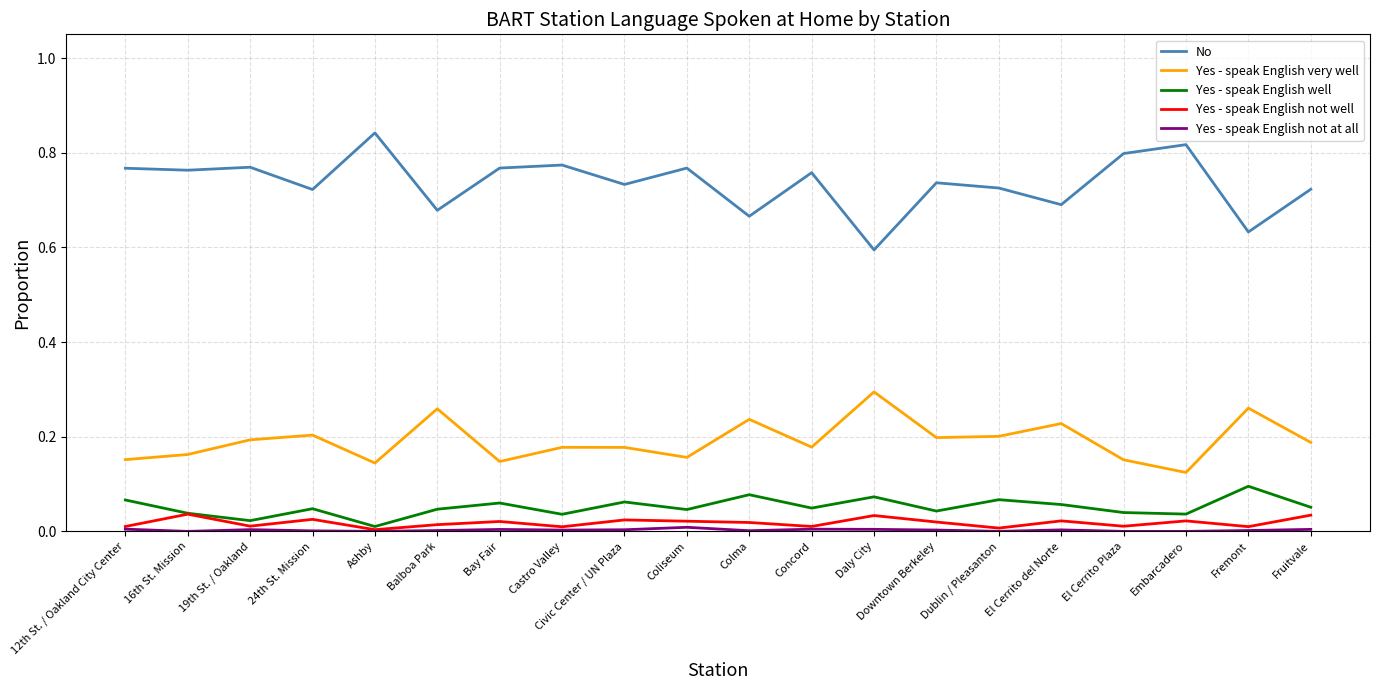

True or false: No and Yes - speak English well cross at least once.

False